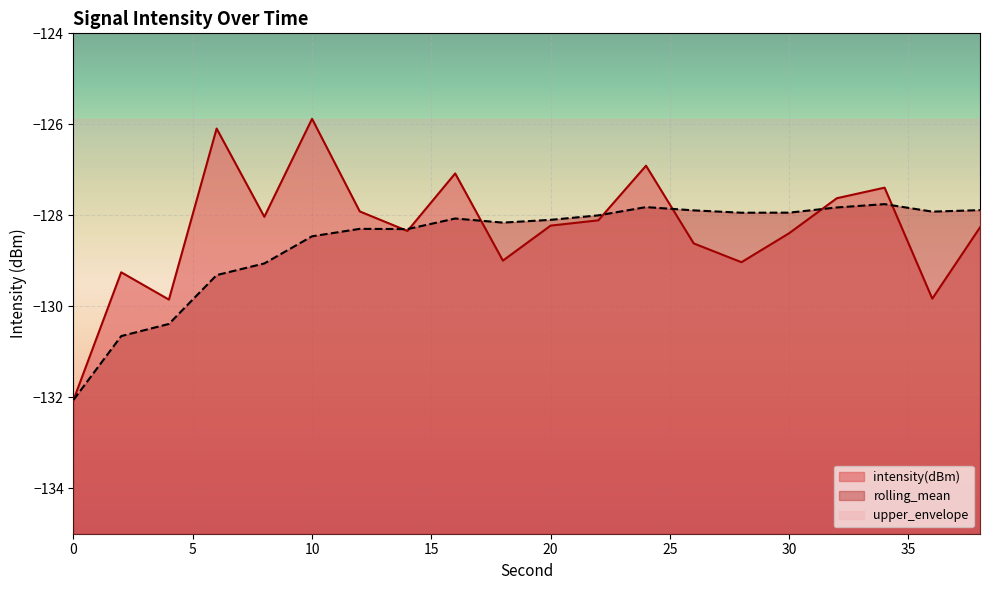

How many categories are shown in the chart?

20